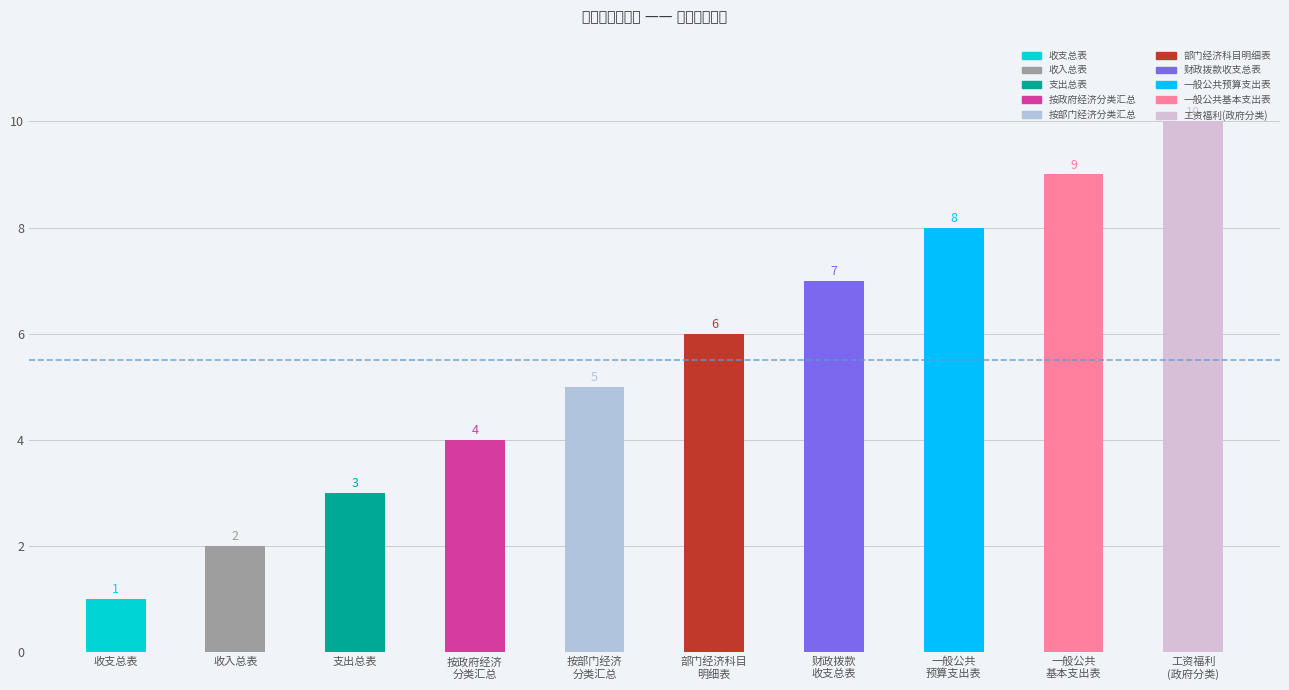

Reading right to left, list all the values displayed in this chart.

一般公共预算基本支出表--人员经费(工资福利支出)(按政府预算经济分类)=10	一般公共预算基本支出表=9	一般公共预算支出表=8	财政拨款收支总表=7	部门经济科目支出明细表=6	支出预算分类汇总表（按部门预算经济分类）=5	支出预算分类汇总表（按政府预算经济分类）=4	支出总表=3	收入总表=2	收支总表=1